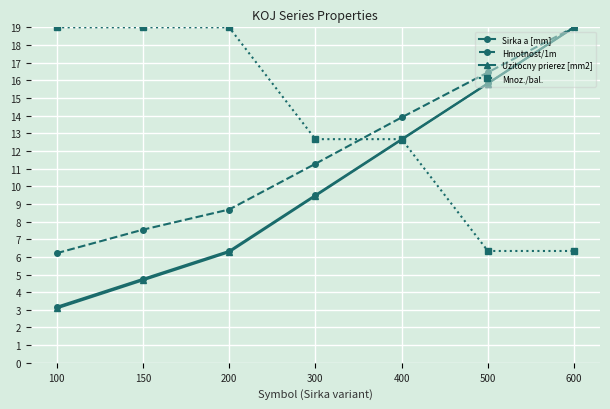

How many data points in Uzitocny prierez [mm2] are above 9?

4